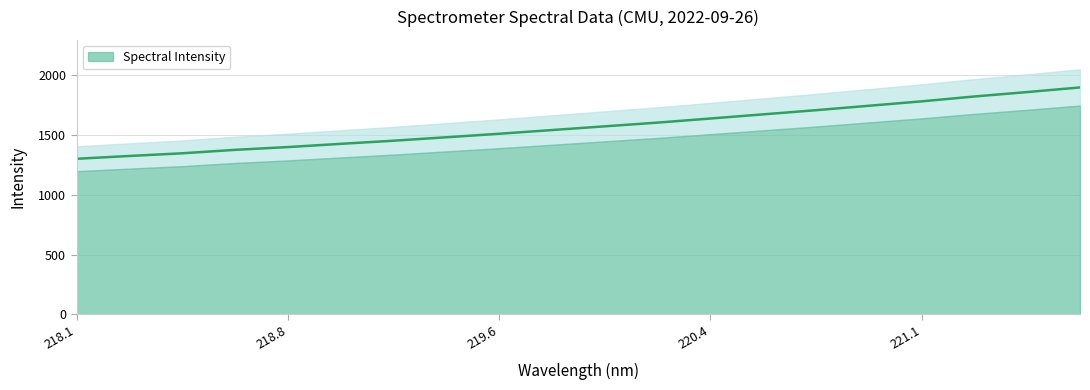

Reading left to right, transcribe all the data shown in this chart.

1301.2	1324.8	1347.2	1376.0	1399.4	1426.3	1452.5	1481.4	1510.7	1541.7	1572.8	1604.0	1638.2	1673.1	1707.9	1744.9	1781.8	1822.6	1859.5	1898.2